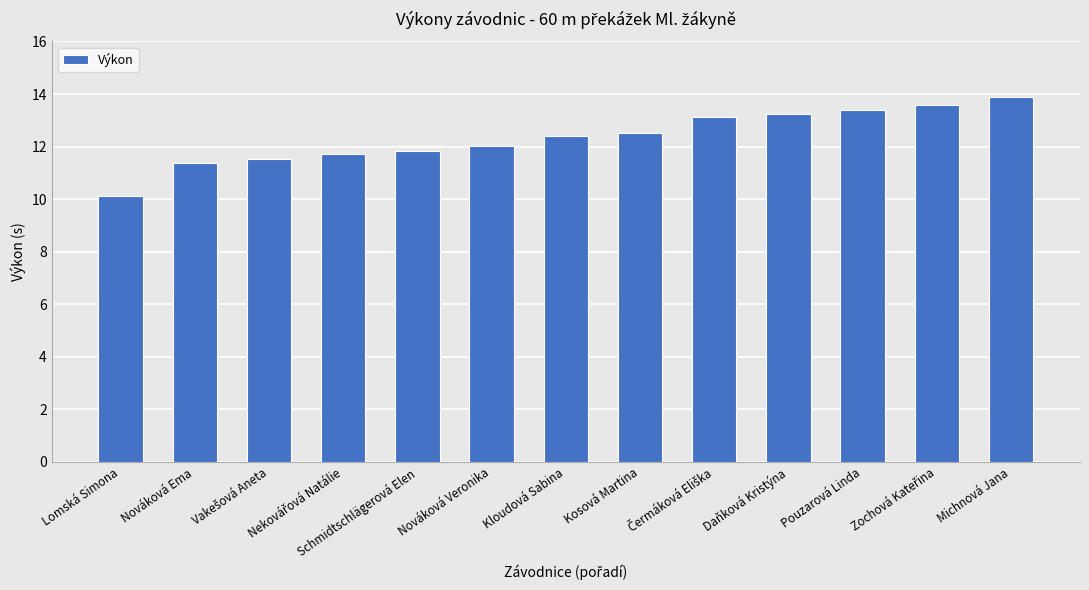

What is the smallest value displayed?

10.1